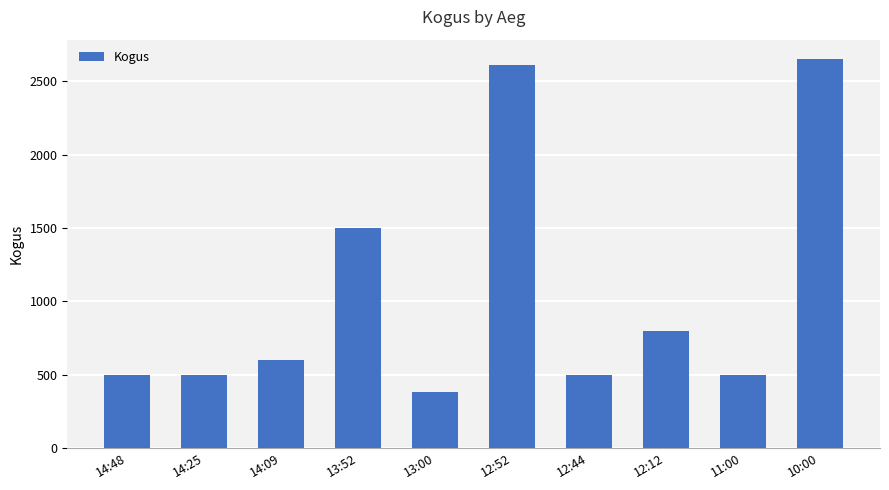

What is the label of the 6th bar from the right?

13:00